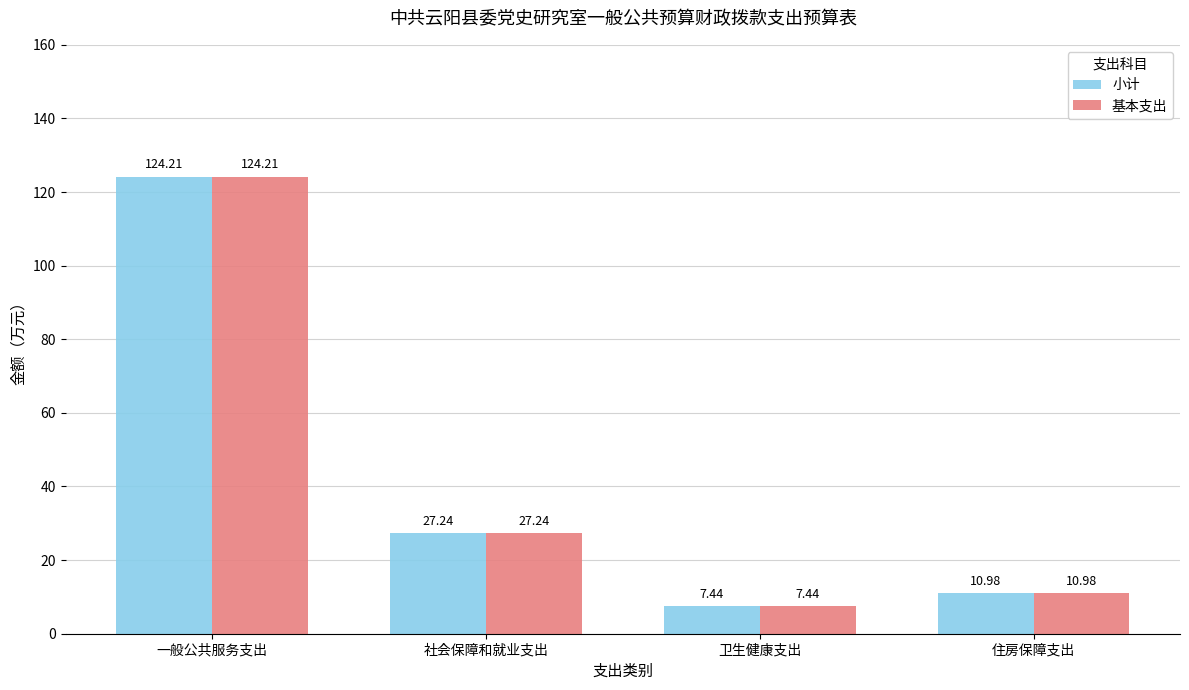

What is the difference between the second highest and minimum values in the 小计 series?

19.8